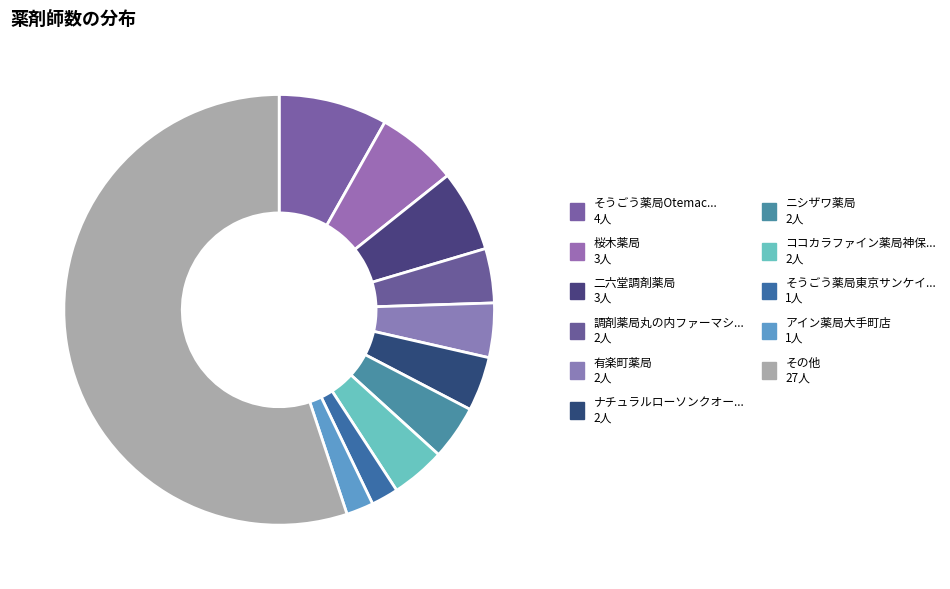

How many segments does this pie chart have?

11